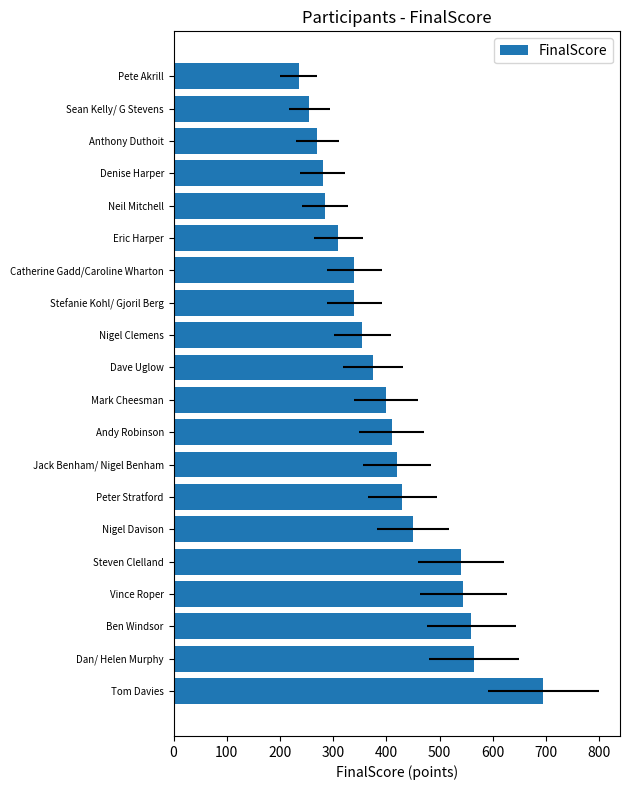

What is the maximum value shown in the chart?

695